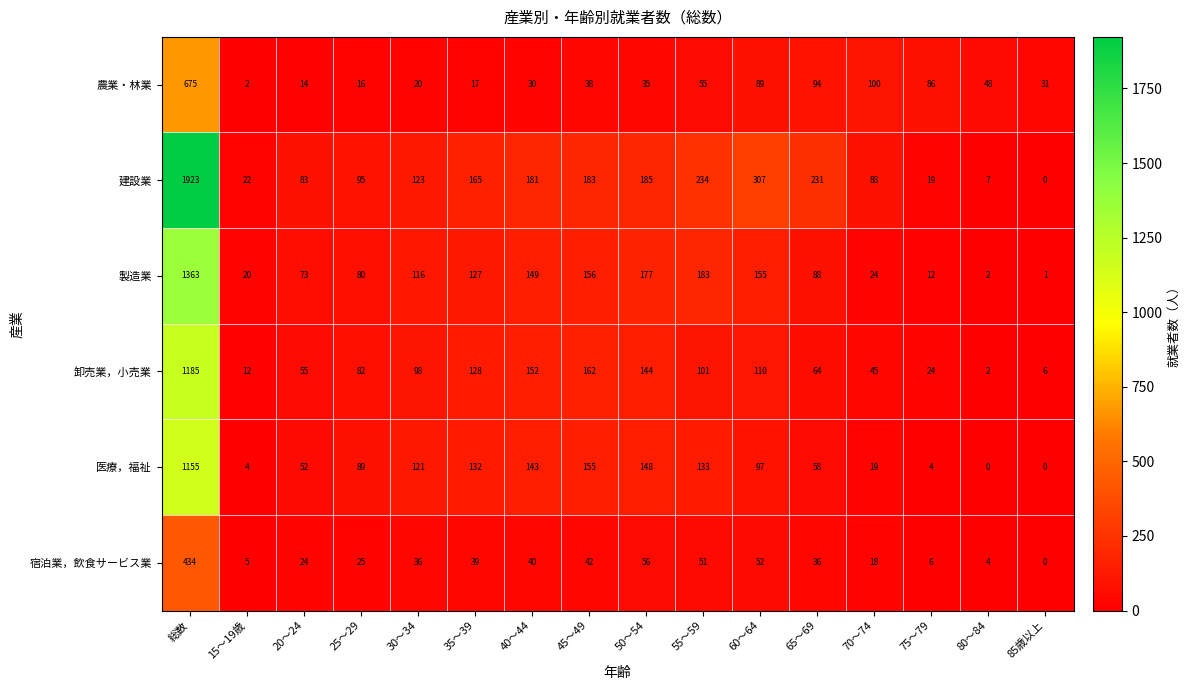

Rank the series at 60～64 from lowest to highest value.

宿泊業，飲食サービス業, 農業・林業, 医療，福祉, 卸売業，小売業, 製造業, 建設業